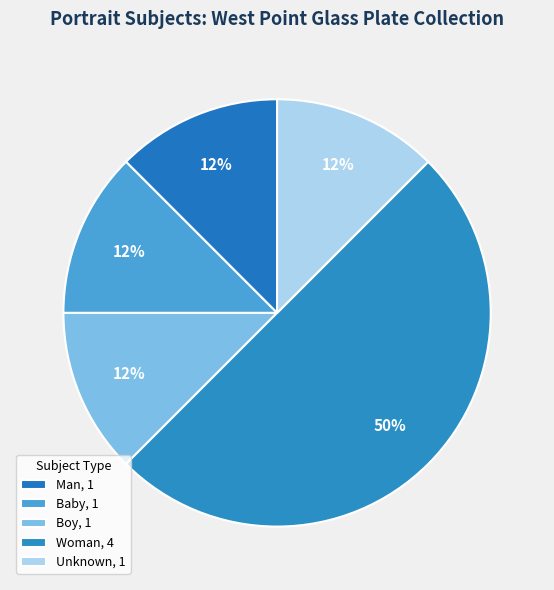

Count the number of slices in the pie.

5